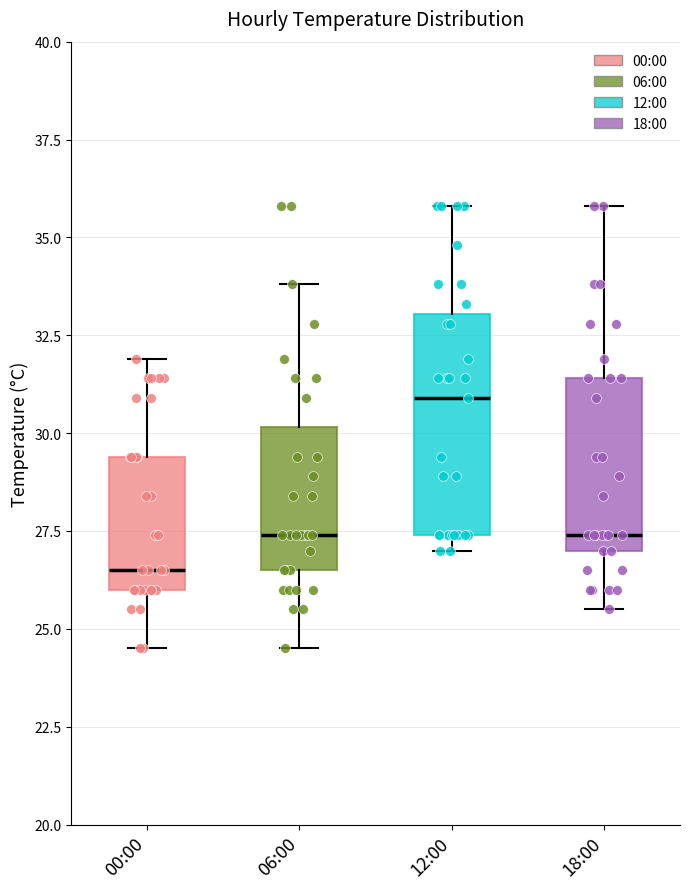

Which box is the tallest, from its lower edge to its upper edge?

12:00